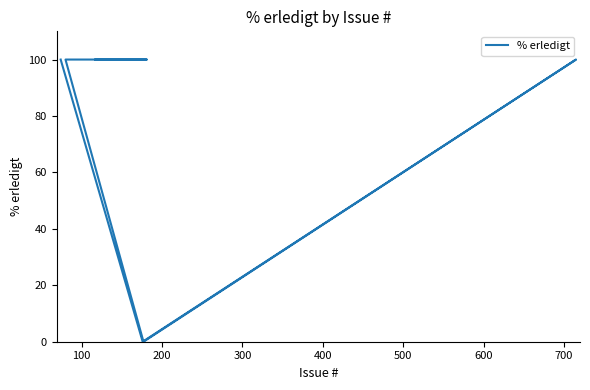

What is the label of the 3rd point from the left?

200